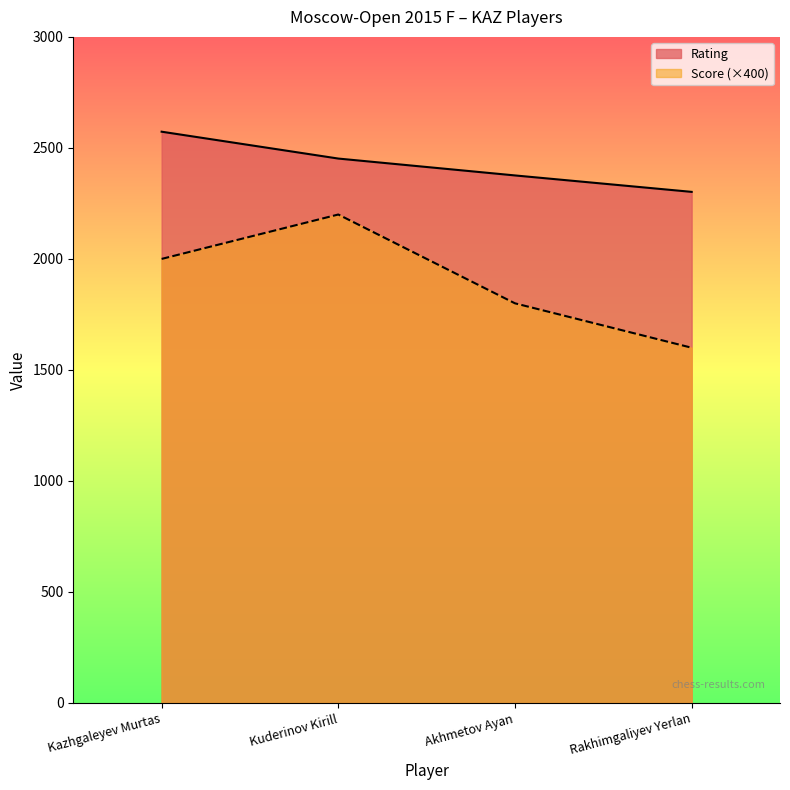

At which category is the sum across all series the highest?

Kuderinov Kirill